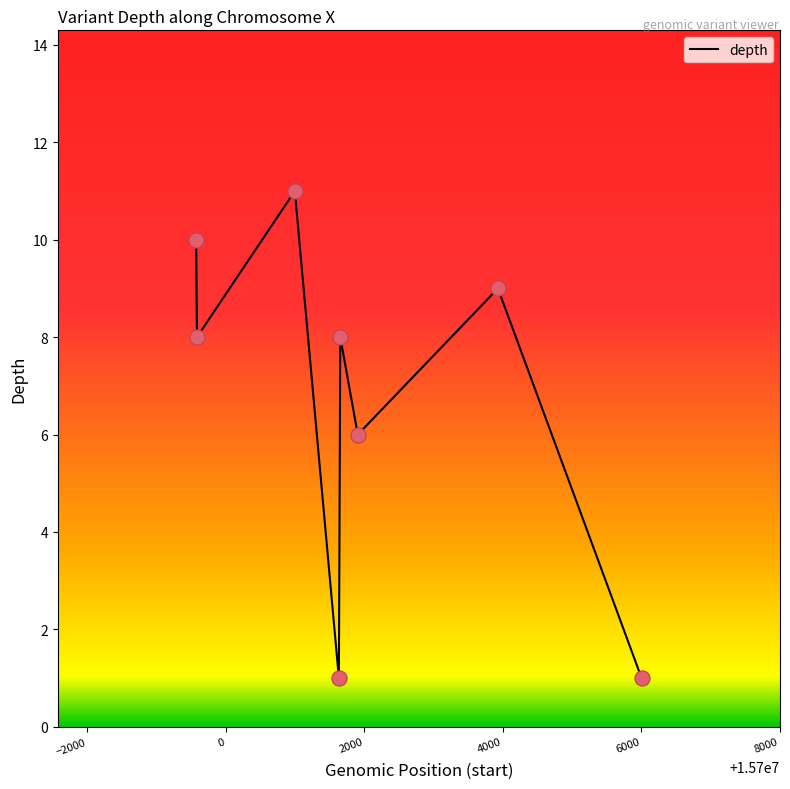

How many interior local valleys (lower than both neighbors) does the data have?

3